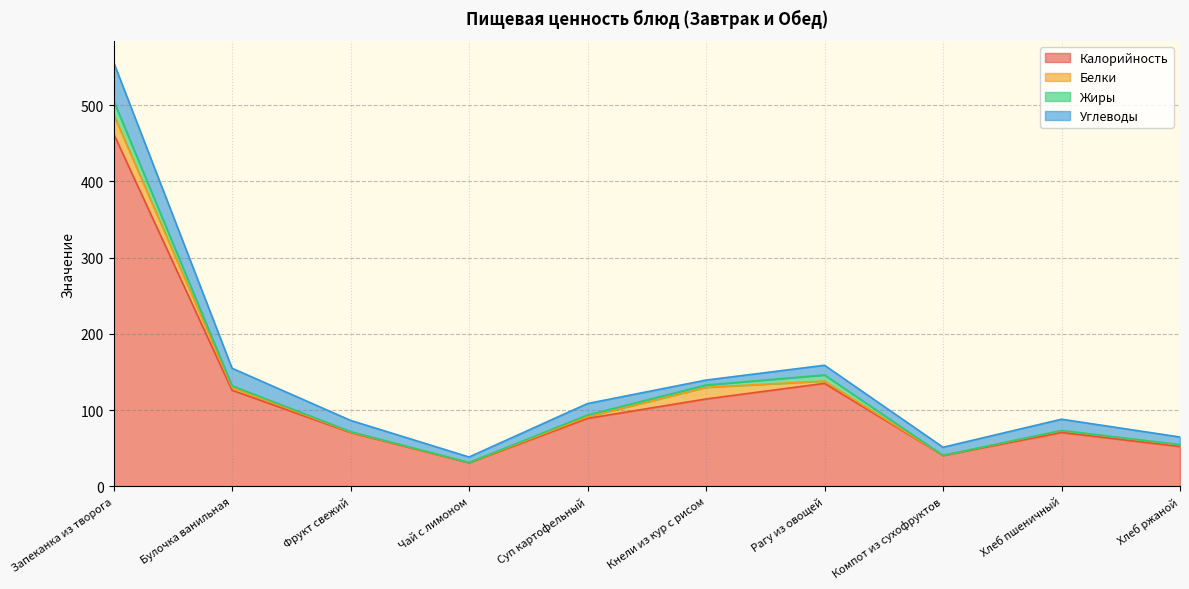

In Белки, how many points are higher than both neighbors (excluding endpoints)?

2